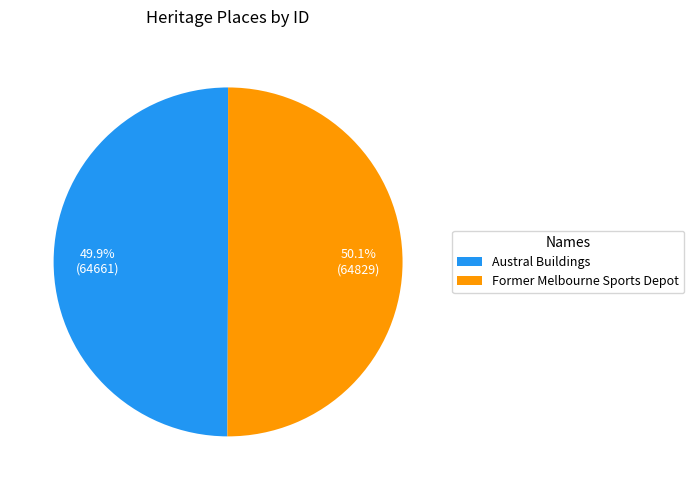

Combined, do Austral Buildings and Former Melbourne Sports Depot account for over 50%?

Yes